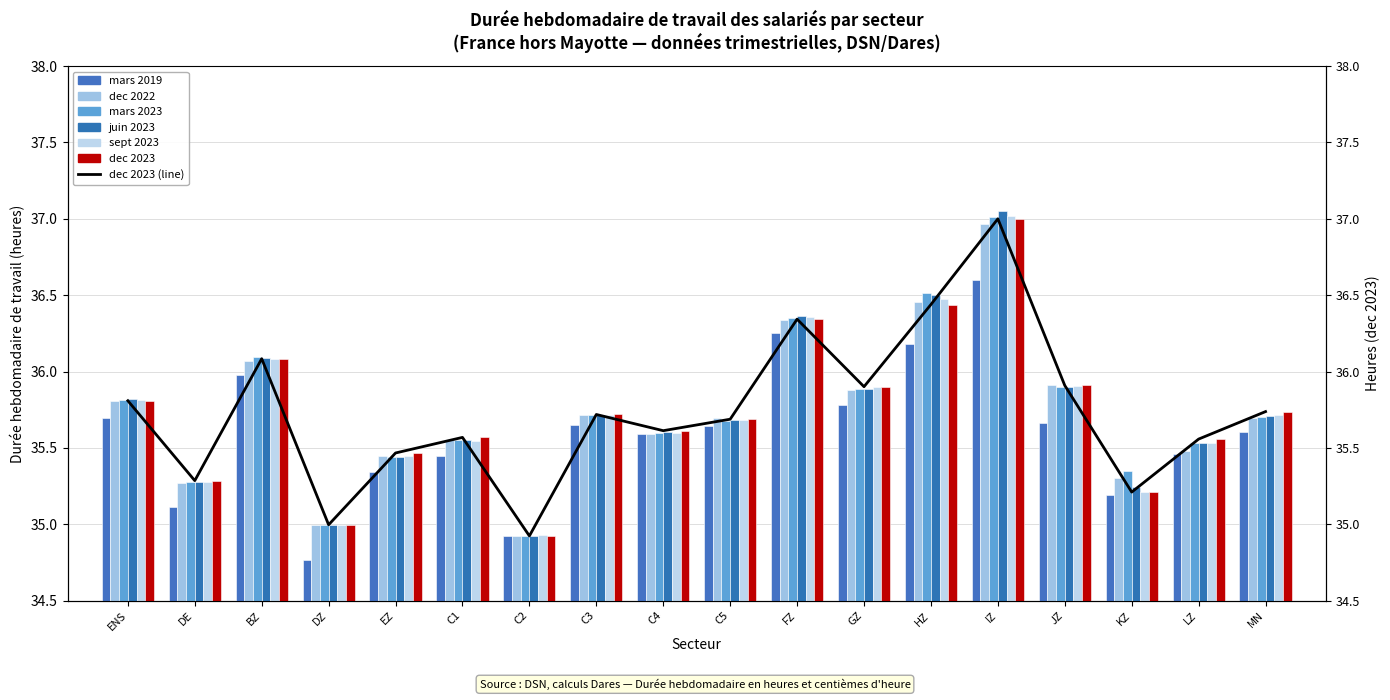

What is the difference between the highest and lowest values at HZ?

0.3